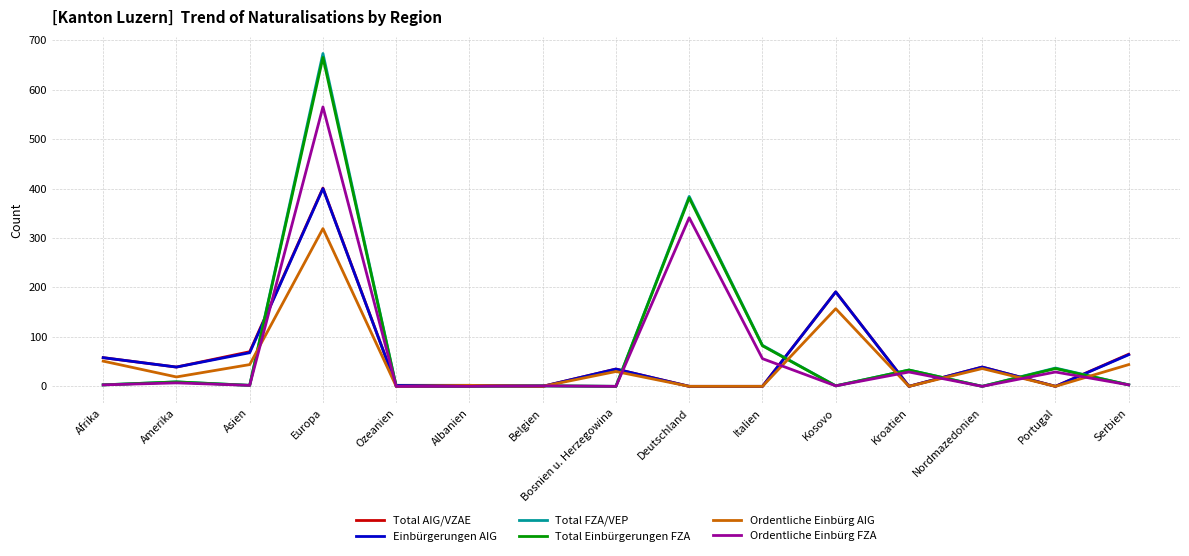

What is the total value across all series at Portugal?

102